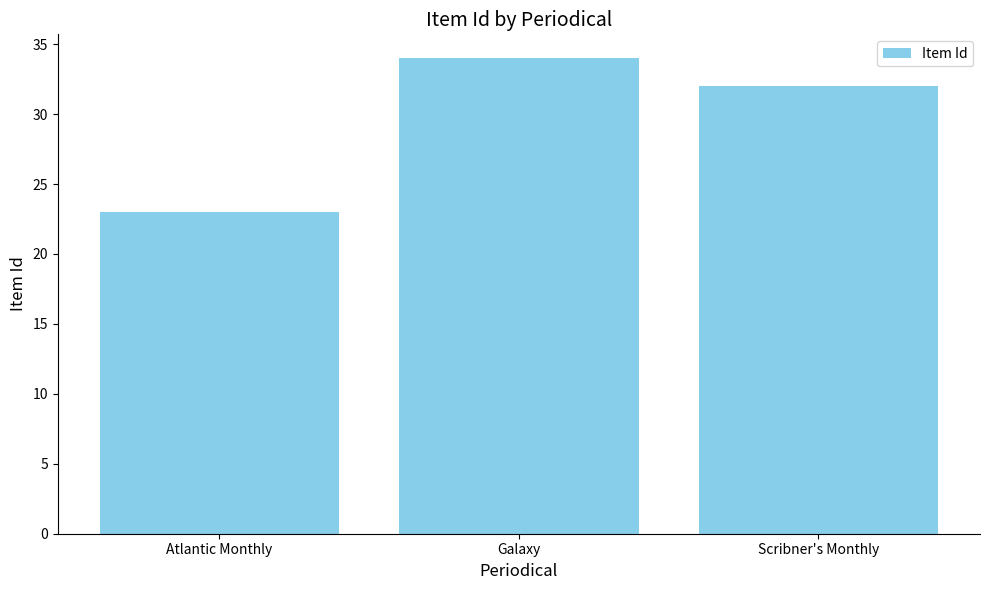

Does the chart contain any negative values?

No